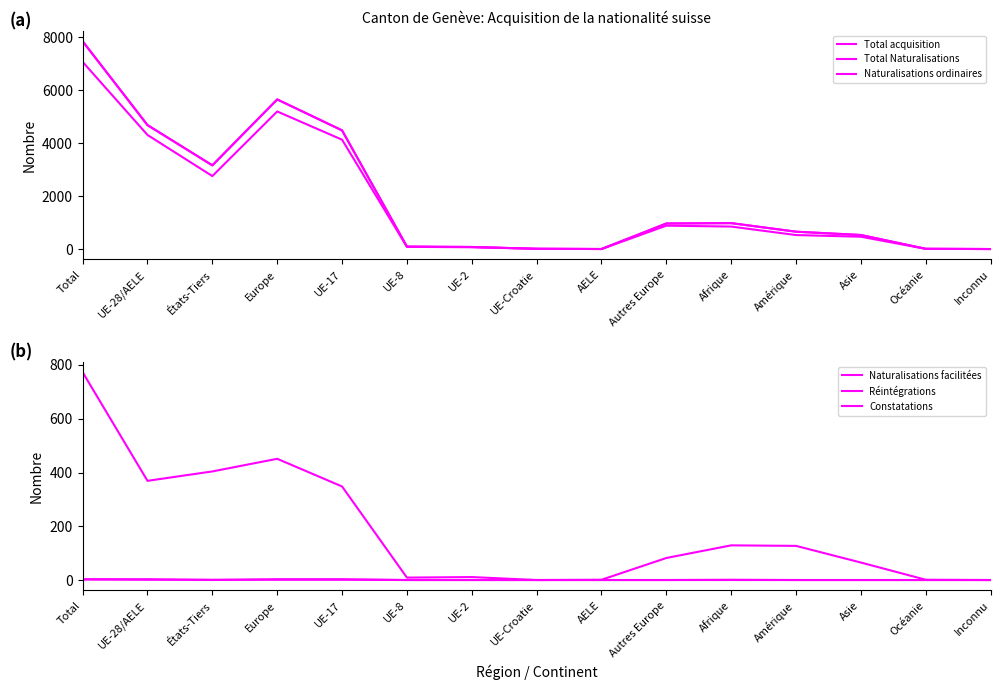

What are all the series names shown in the legend?

Total acquisition, Total Naturalisations, Naturalisations ordinaires, Naturalisations facilitées, Réintégrations, Constatations